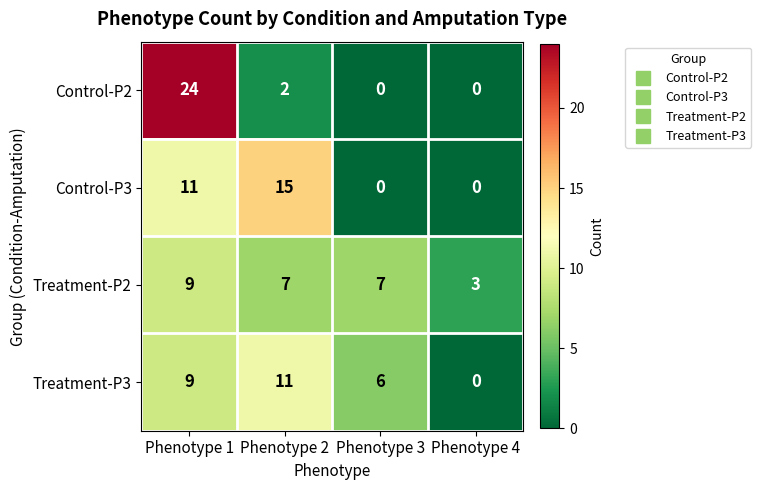

At which category is the sum across all series the highest?

Phenotype 1